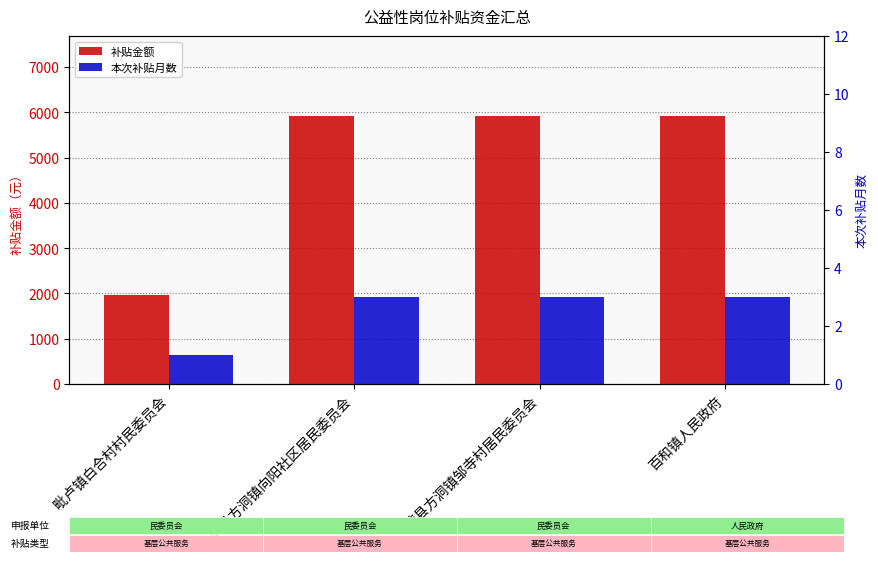

How many data points in 补贴金额 are less than 5910?

1